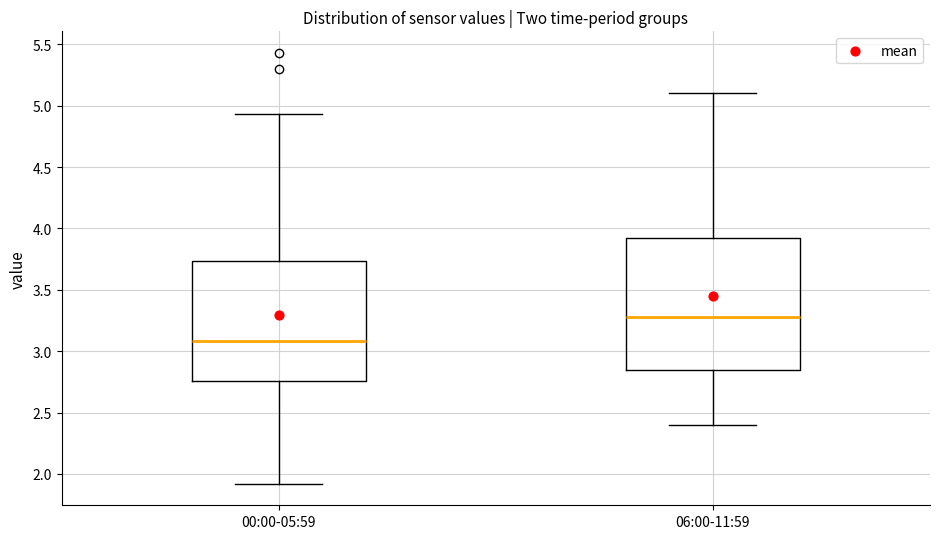

Reading left to right, read every box against the y-axis: the position of its median line, the range the box covers, and the ends of its whiskers. The values are not printed on the chart, so give them approximately, as read against the axis.

00:00-05:59: median 3.10, box 2.75 to 3.75, whiskers 1.90 to 4.95
06:00-11:59: median 3.30, box 2.85 to 3.95, whiskers 2.40 to 5.10